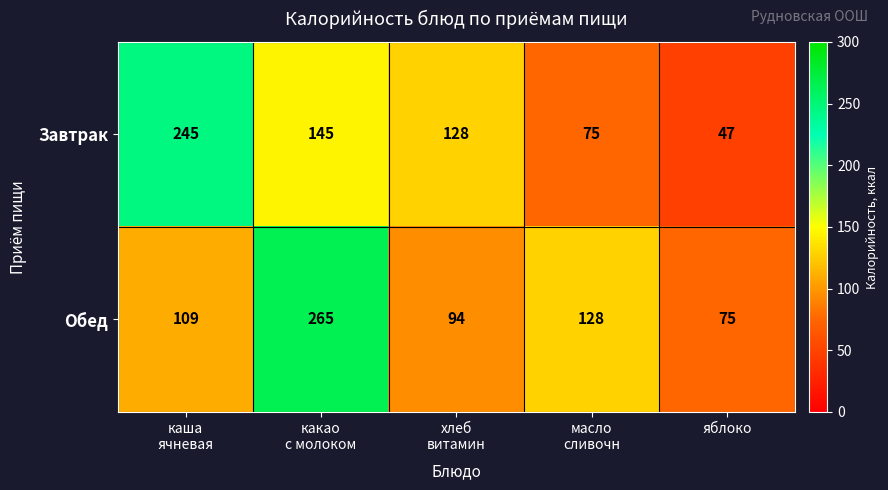

What is the difference between the highest and lowest values at яблоко?

28